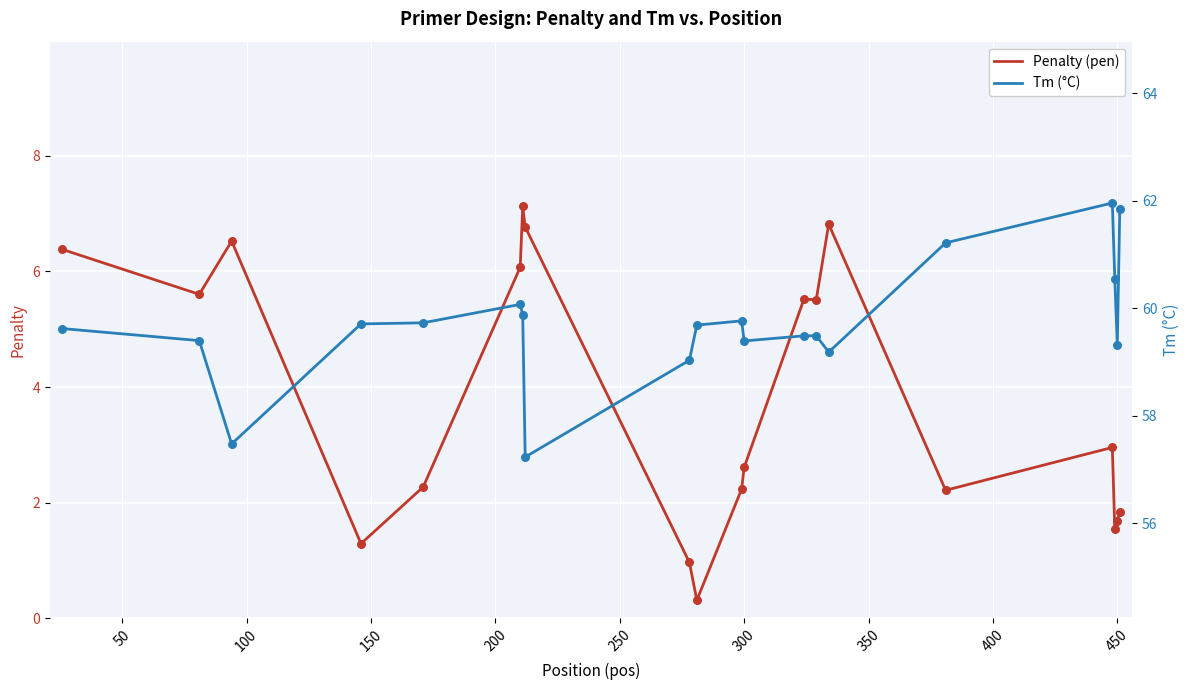

What are all the series names shown in the legend?

Penalty (pen), Tm (°C)